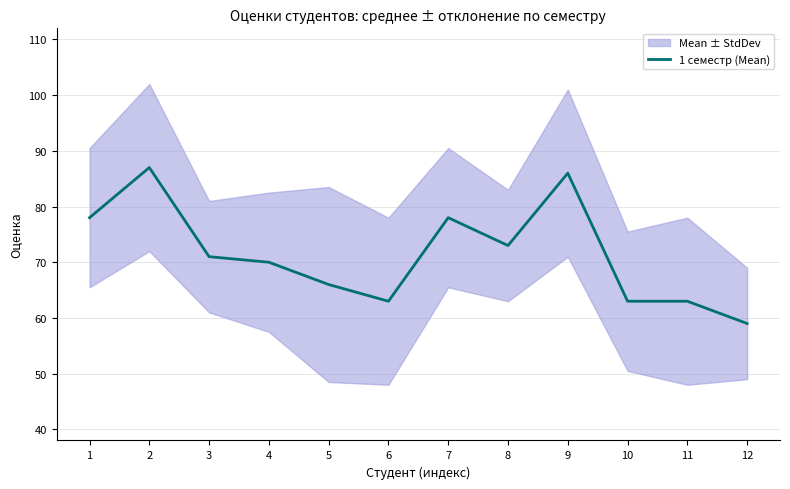

What is the minimum value shown in the chart?

59